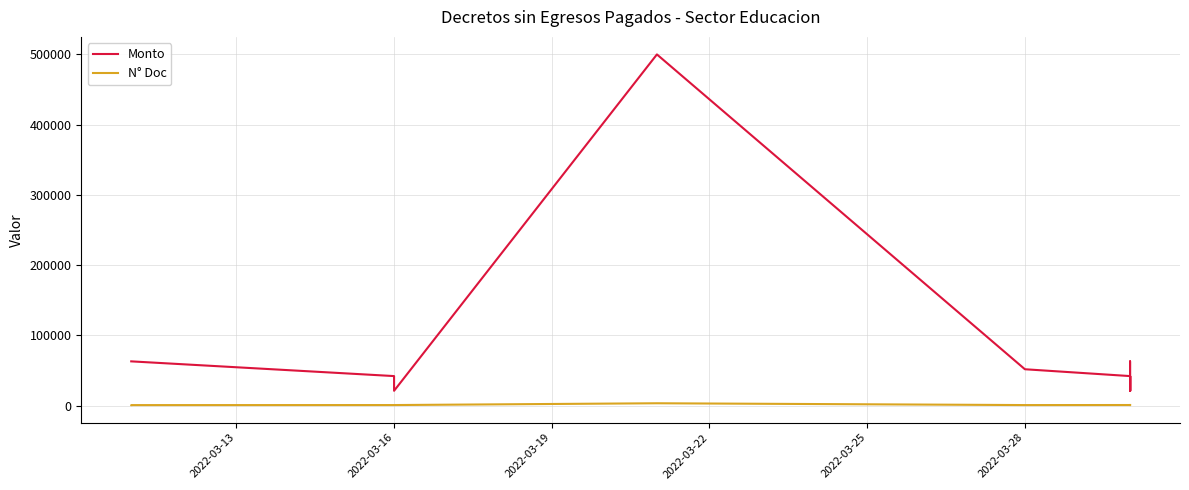

How many interior local valleys does the N° Doc series have?

6